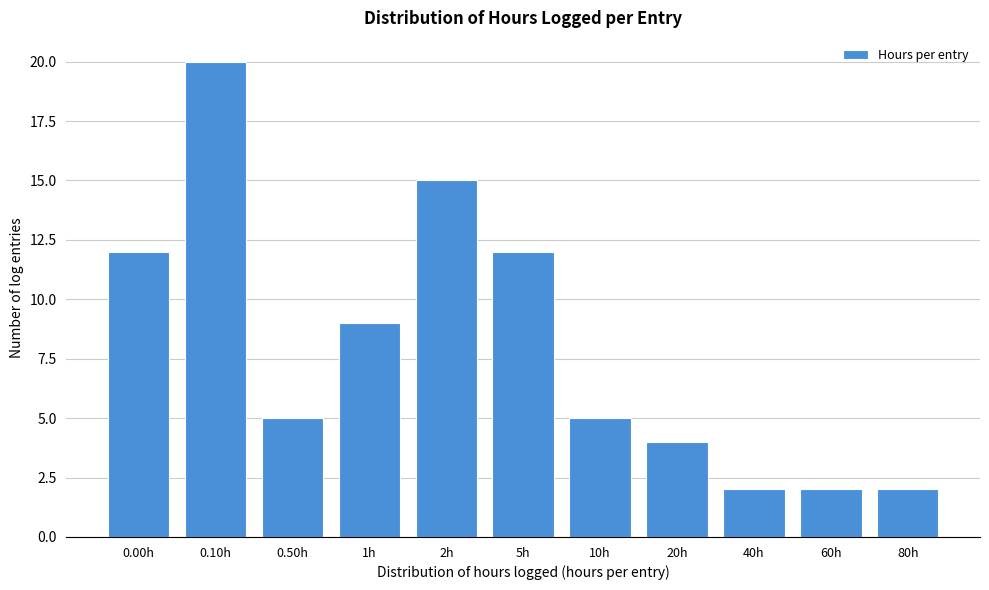

Reading right to left, what are all the values shown in this chart?

80h=2	60h=2	40h=2	20h=4	10h=5	5h=12	2h=15	1h=9	0.50h=5	0.10h=20	0.00h=12